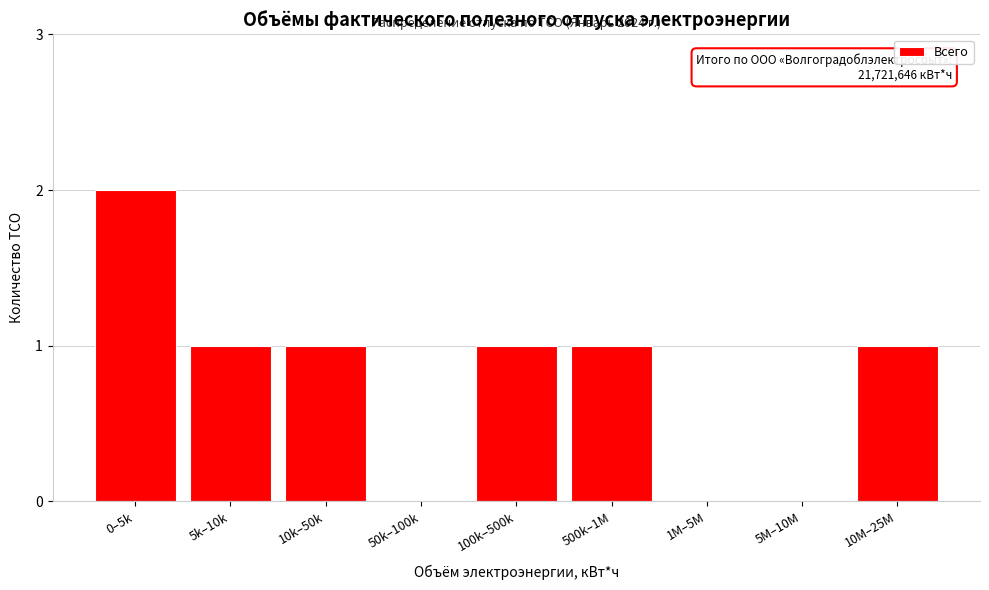

Reading left to right, extract all data points from this chart.

0–5k=2	5k–10k=1	10k–50k=1	50k–100k=0	100k–500k=1	500k–1M=1	1M–5M=0	5M–10M=0	10M–25M=1